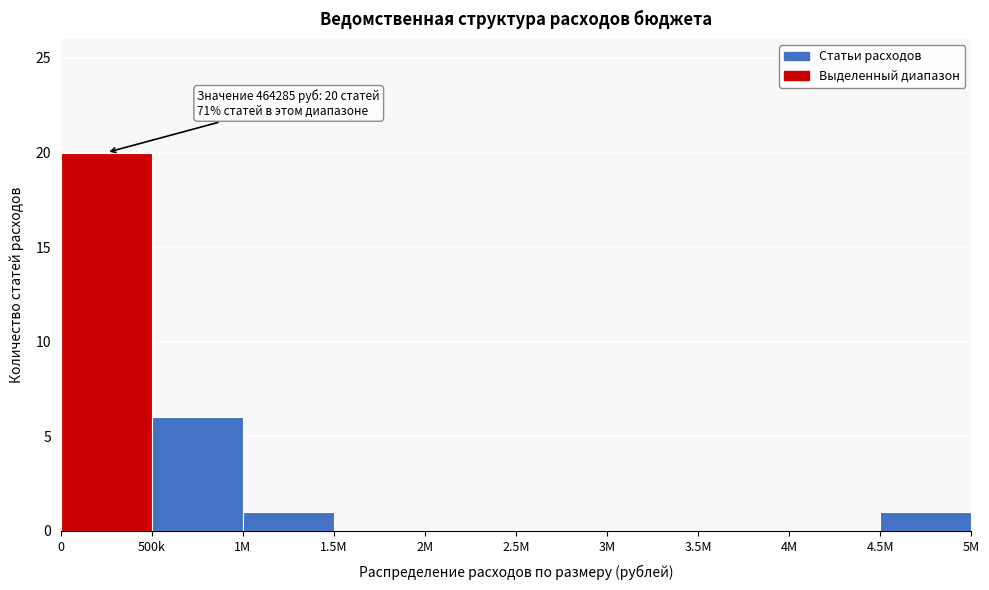

What is the greatest value displayed?

20